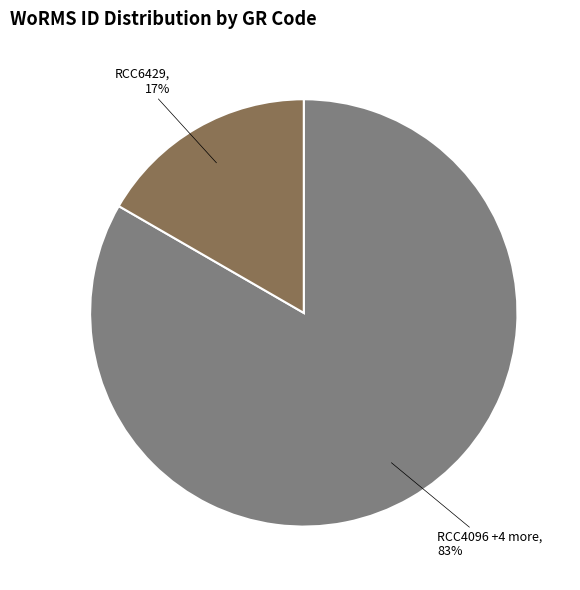

Is there any slice that represents more than half of the pie?

Yes